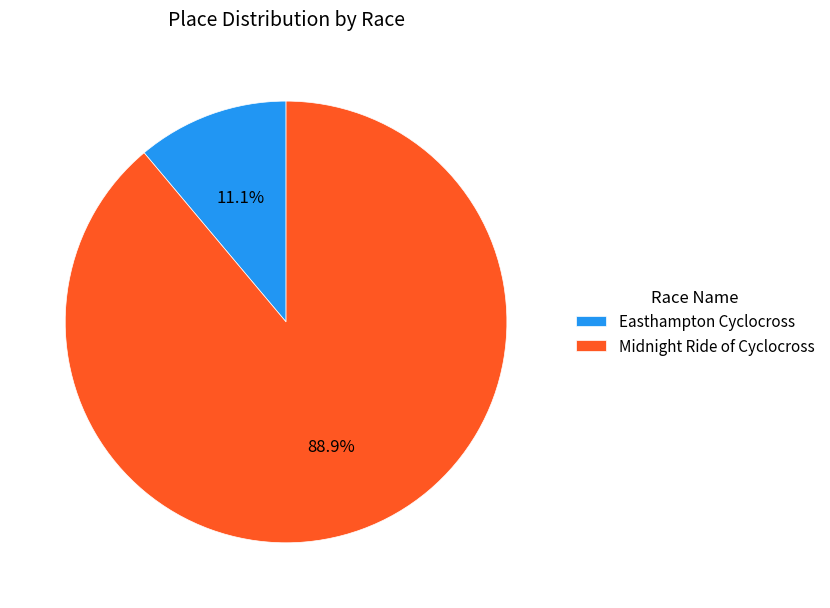

Does Easthampton Cyclocross represent more than half of the total?

No